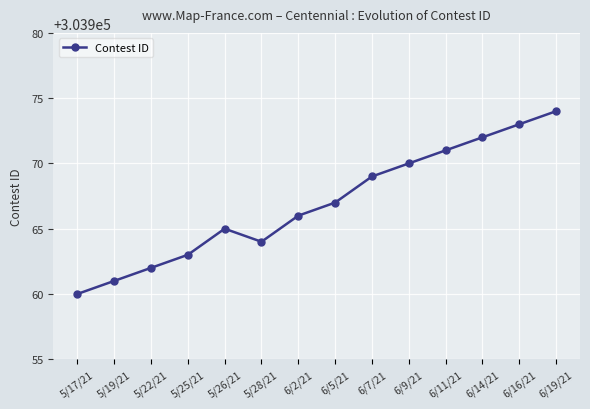

Reading left to right, what are all the values shown in this chart?

5/17/21=303960	5/19/21=303961	5/22/21=303962	5/25/21=303963	5/26/21=303965	5/28/21=303964	6/2/21=303966	6/5/21=303967	6/7/21=303969	6/9/21=303970	6/11/21=303971	6/14/21=303972	6/16/21=303973	6/19/21=303974